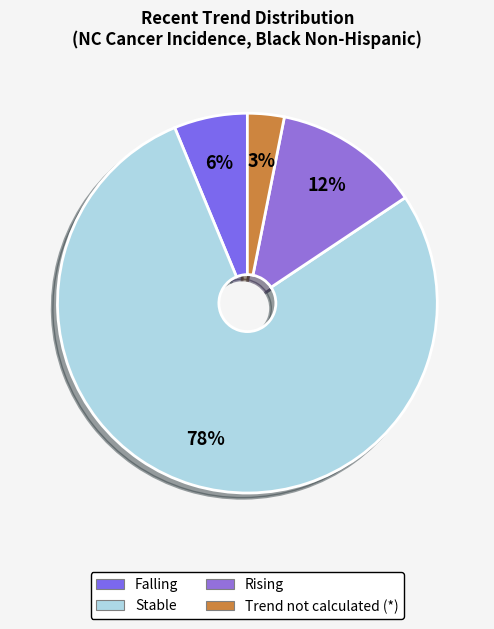

Count the number of slices in the pie.

4